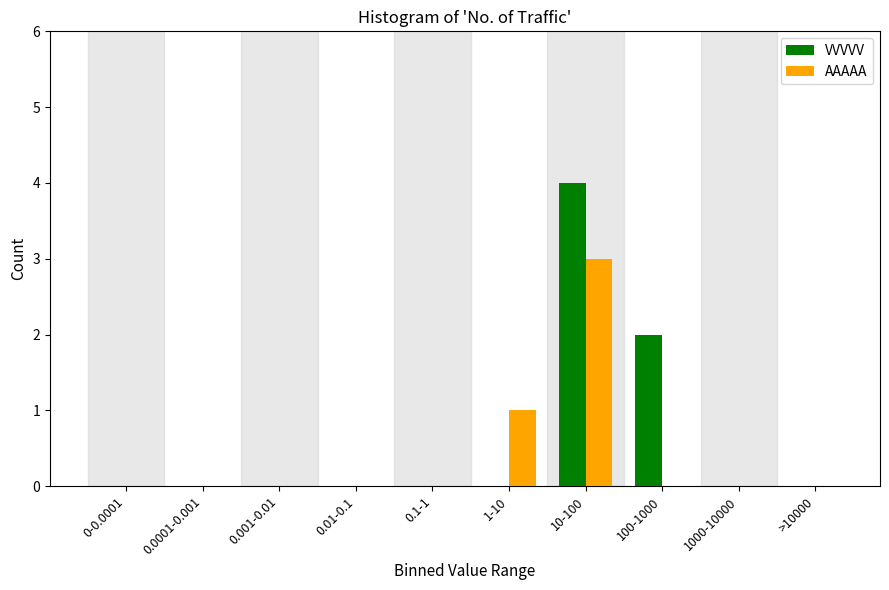

Reading left to right, list all the values displayed in this chart.

VVVVV: 0-0.0001=0	0.0001-0.001=0	0.001-0.01=0	0.01-0.1=0	0.1-1=0	1-10=0	10-100=4	100-1000=2	1000-10000=0	>10000=0
AAAAA: 0-0.0001=0	0.0001-0.001=0	0.001-0.01=0	0.01-0.1=0	0.1-1=0	1-10=1	10-100=3	100-1000=0	1000-10000=0	>10000=0